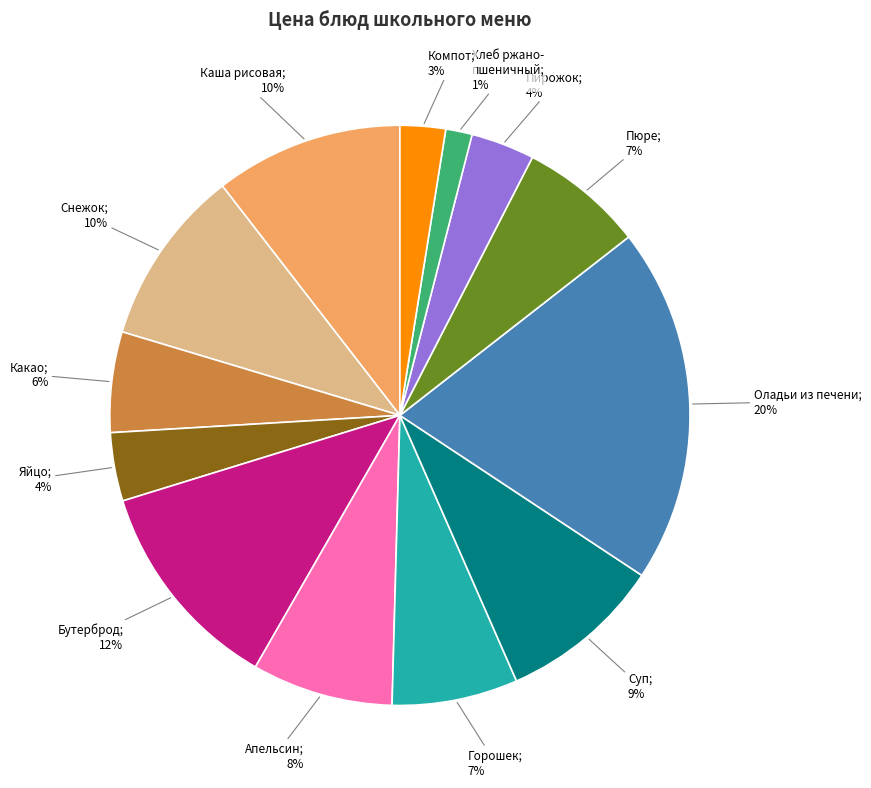

To the nearest percent, what is the average slice percentage?

8%